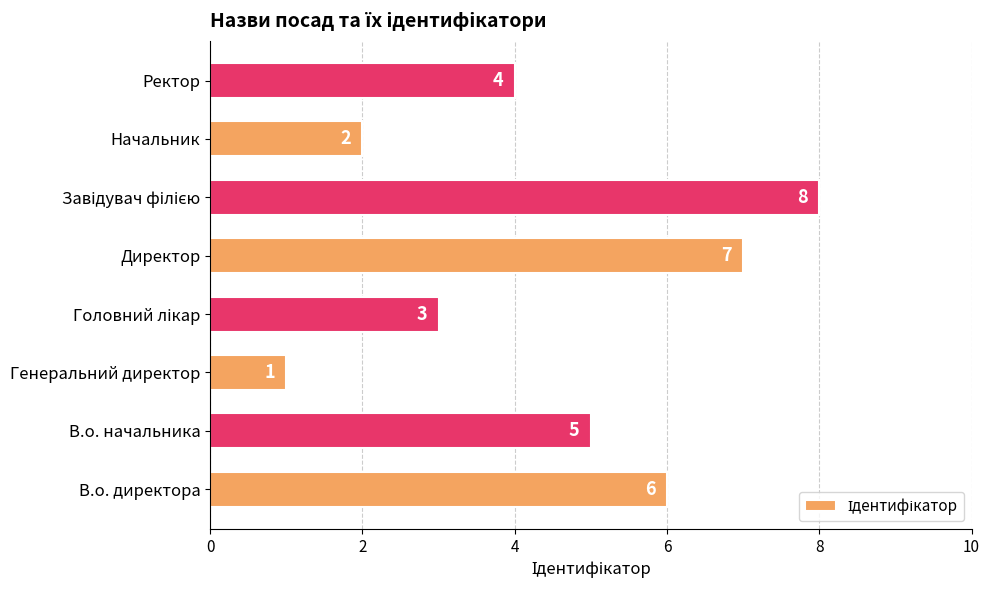

What is the difference between the second highest and minimum values?

6